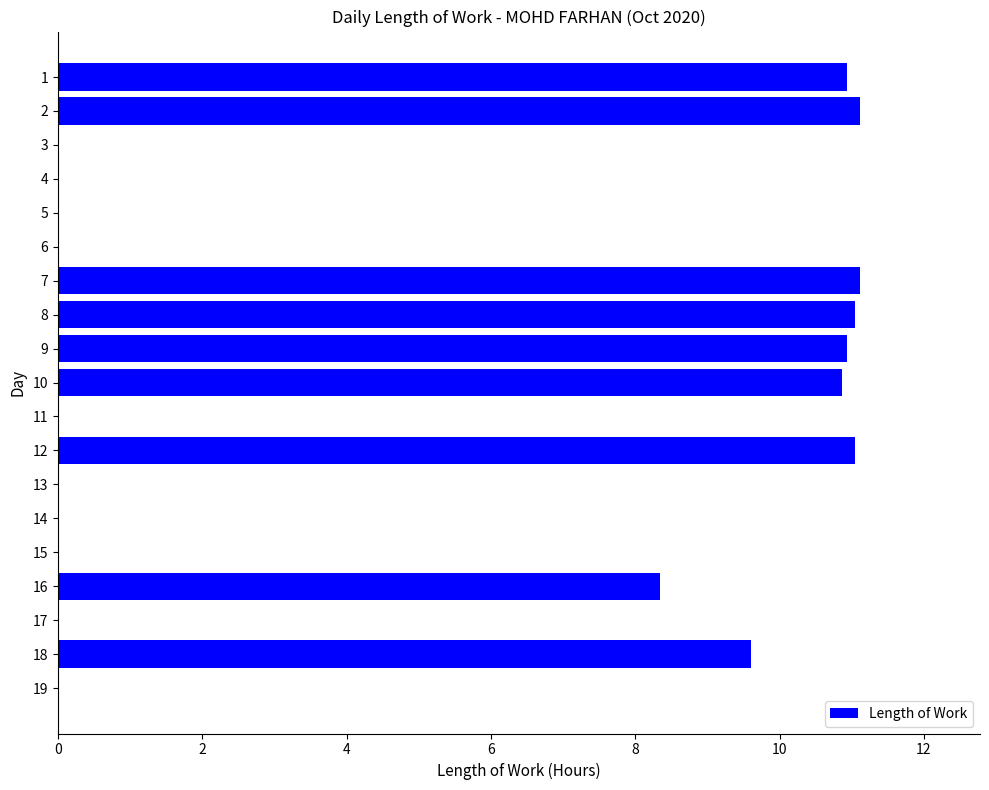

True or false: the data shows 18.7 at 12.

False